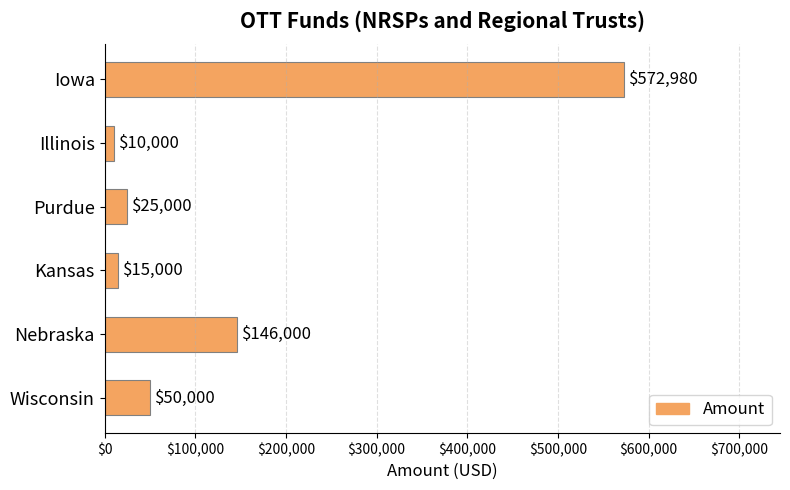

How many bars are there in total?

6